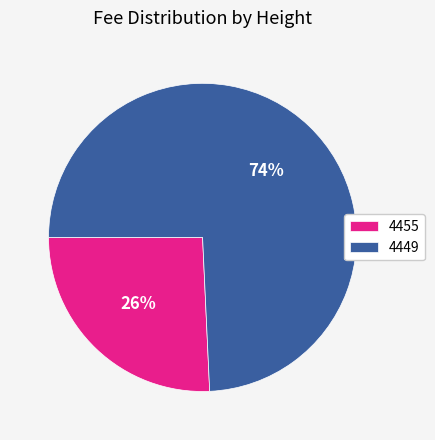

Count the number of slices in the pie.

2